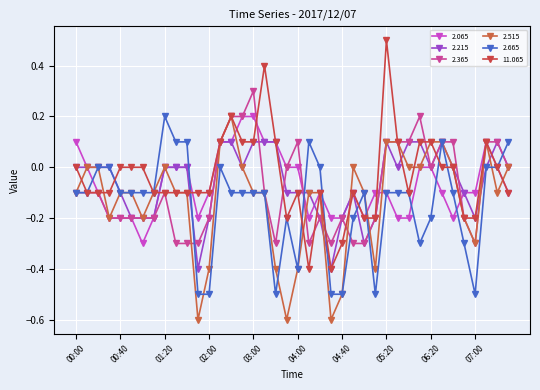

Where do 2.665 and 2.065 first cross each other?

00:10 and 00:20